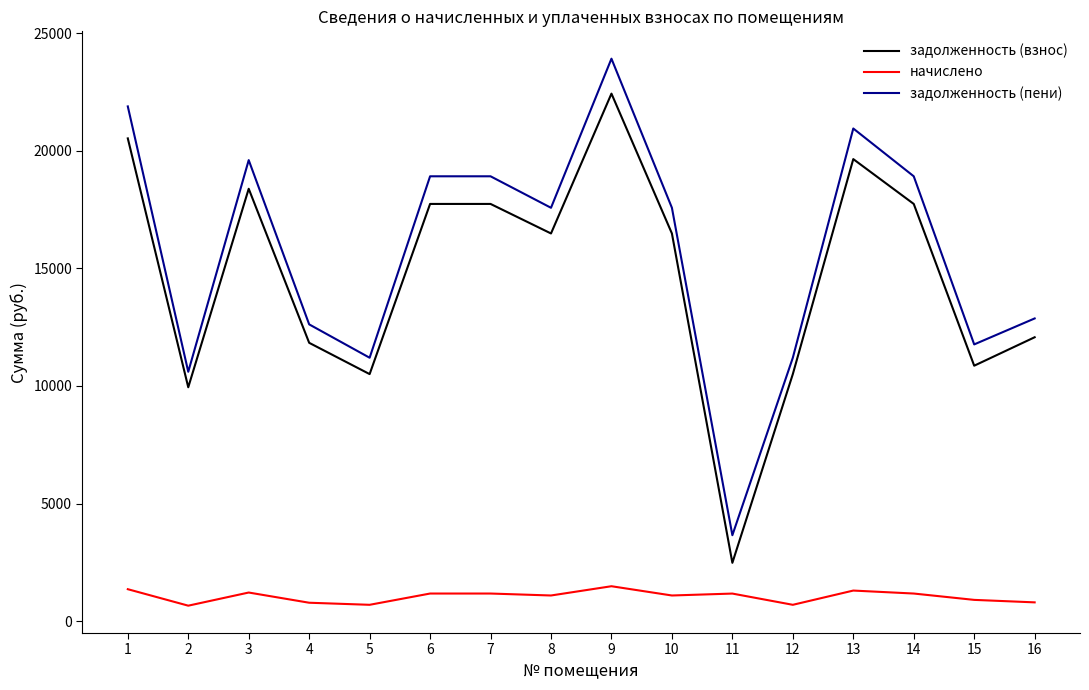

List the series in order of their peak value, highest first.

задолженность (пени), задолженность (взнос), начислено